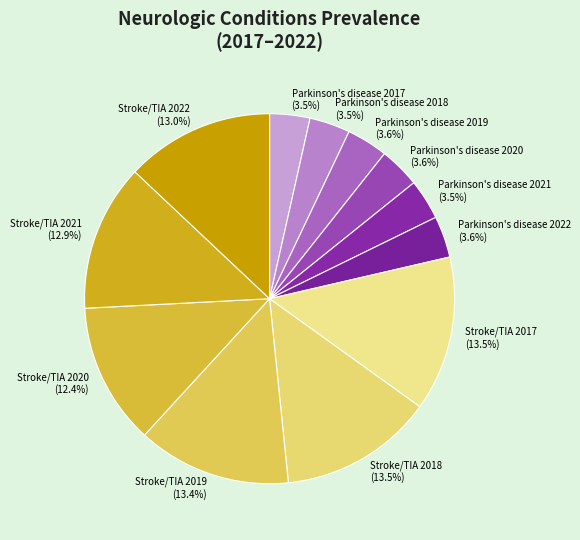

Which has a higher value, Parkinson's disease 2017 or Stroke/TIA 2020?

Stroke/TIA 2020